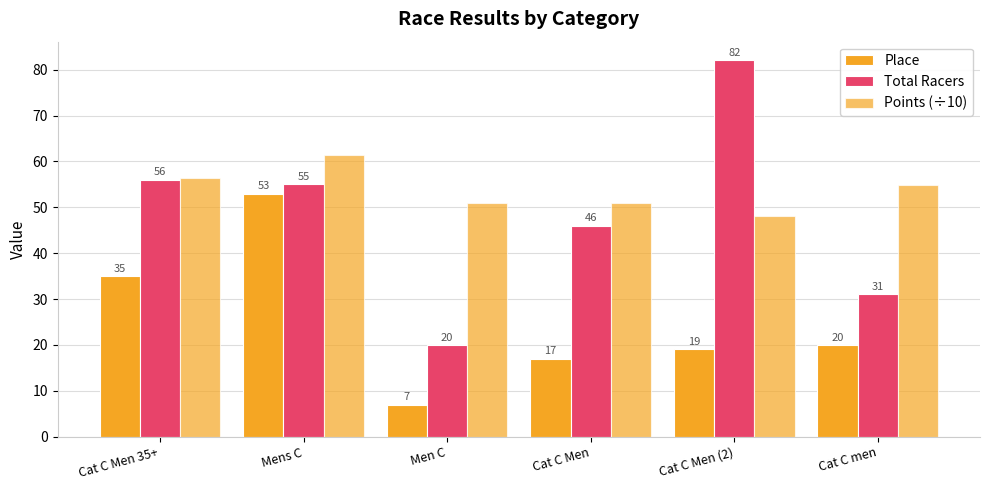

How many data points in Points (÷10) are above 54?

3